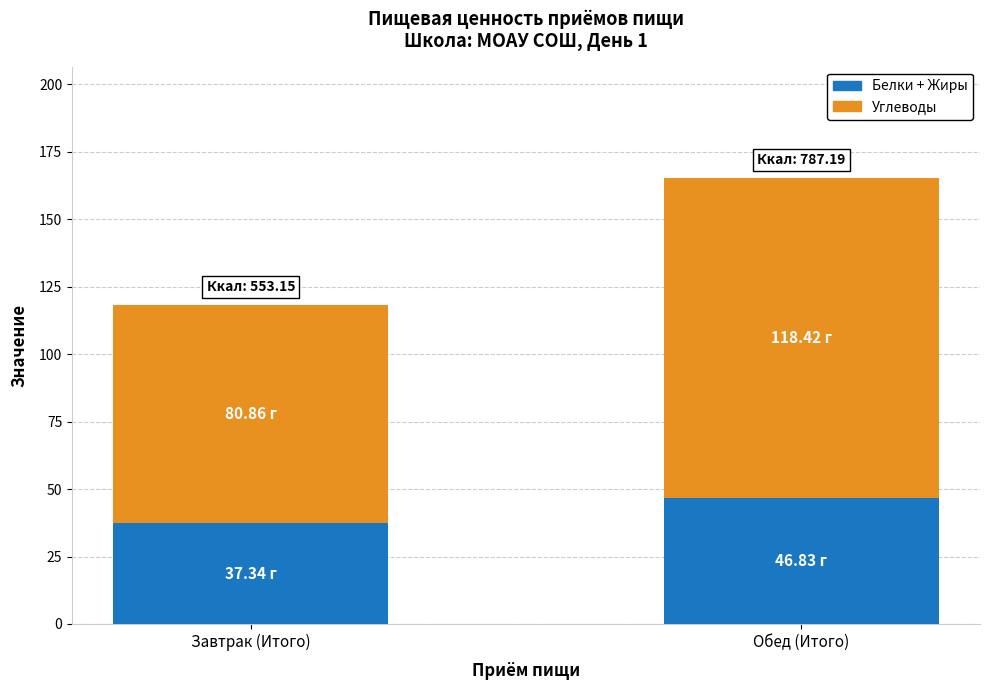

Rank the categories by Белки + Жиры value from lowest to highest.

Завтрак (Итого), Обед (Итого)